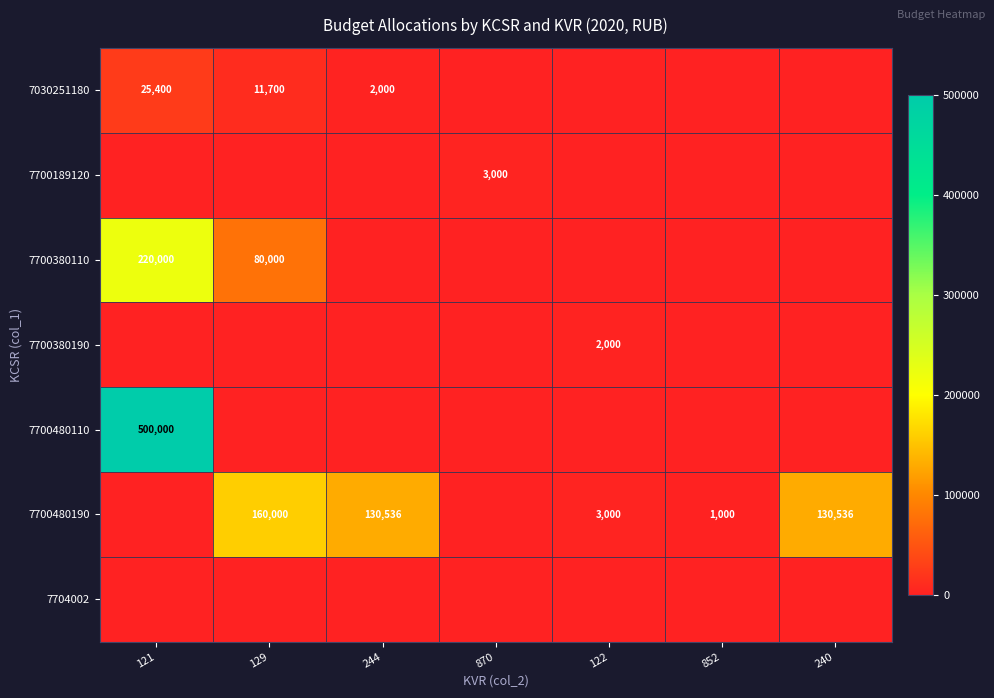

What is the difference between the highest and lowest values at 121?

500000.0